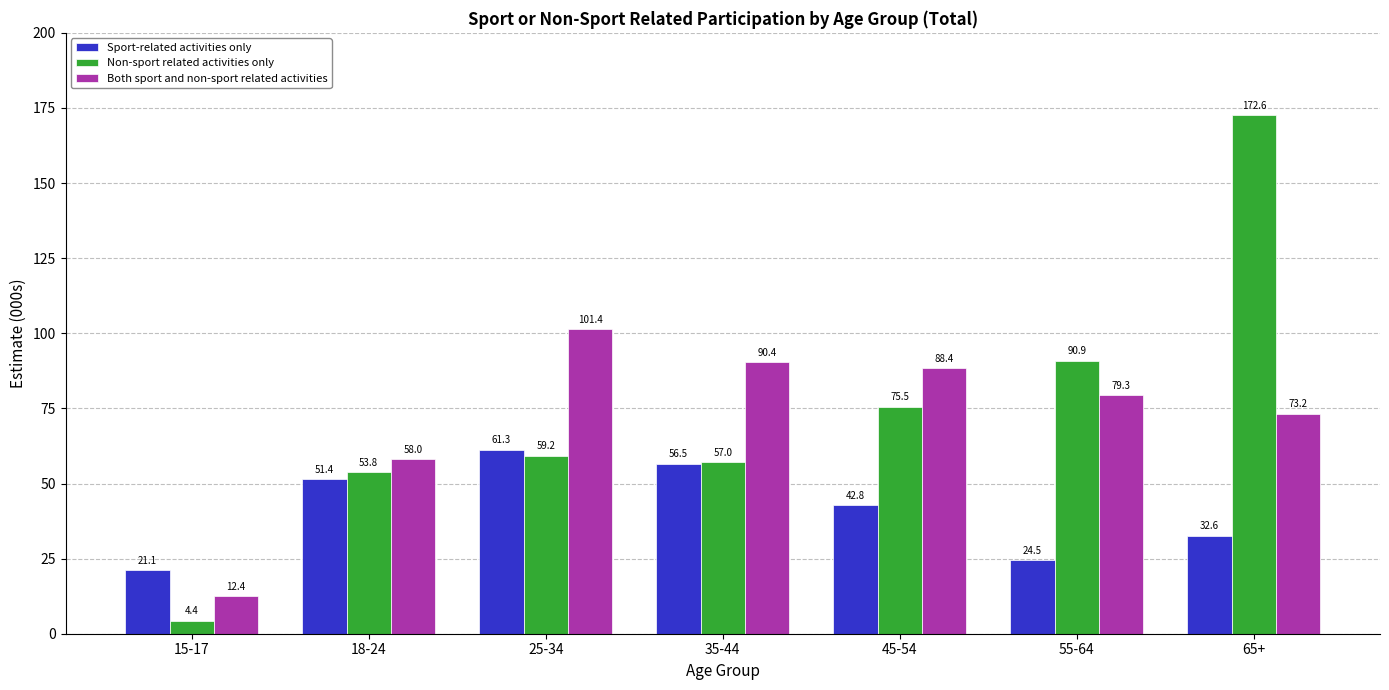

Reading left to right, transcribe all the data shown in this chart.

Sport-related activities only: 21.1	51.4	61.3	56.5	42.8	24.5	32.6
Non-sport related activities only: 4.4	53.8	59.2	57.0	75.5	90.9	172.6
Both sport and non-sport related activities: 12.4	58.0	101.4	90.4	88.4	79.3	73.2